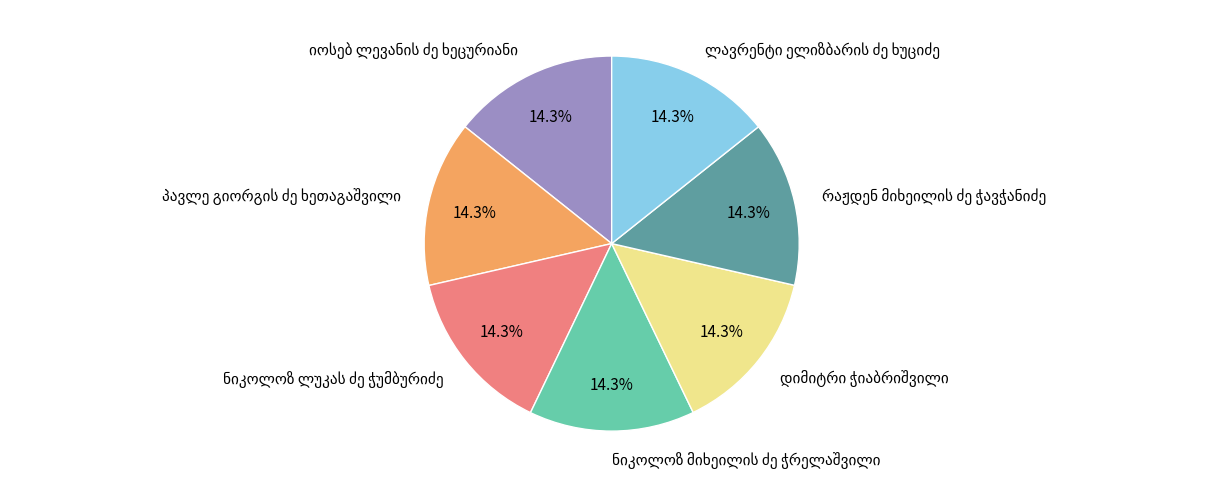

Is there a majority slice in this chart?

No